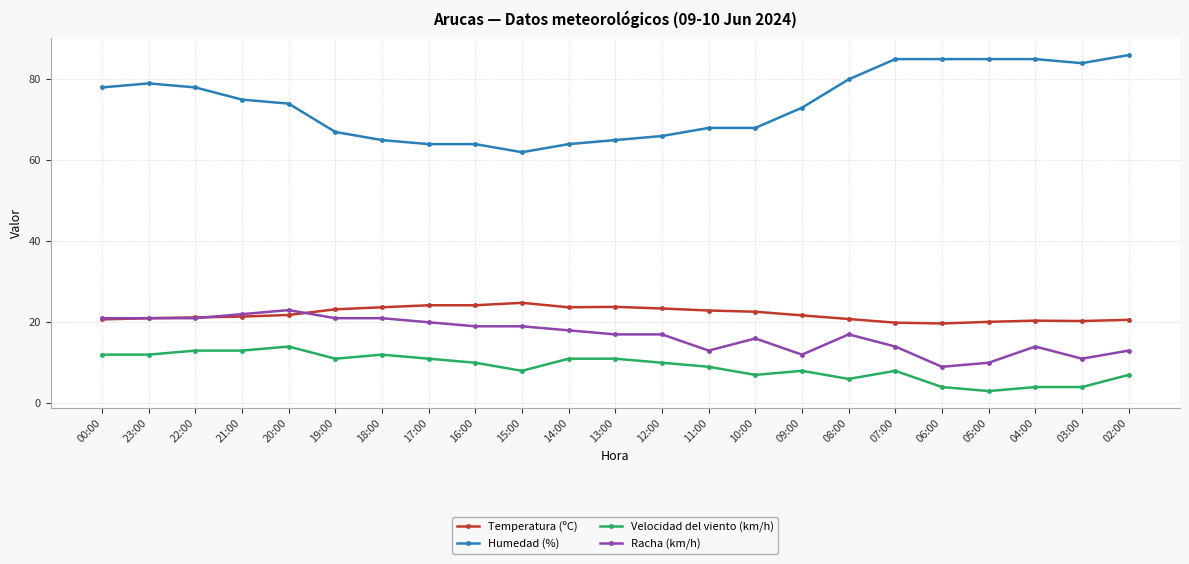

What is the difference between the Temperatura (ºC) values at 06:00 and 20:00?

2.1